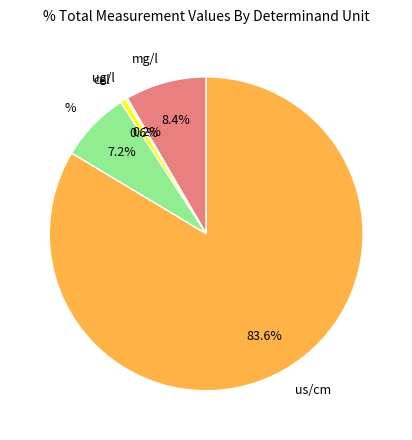

Does any single category account for the majority?

Yes